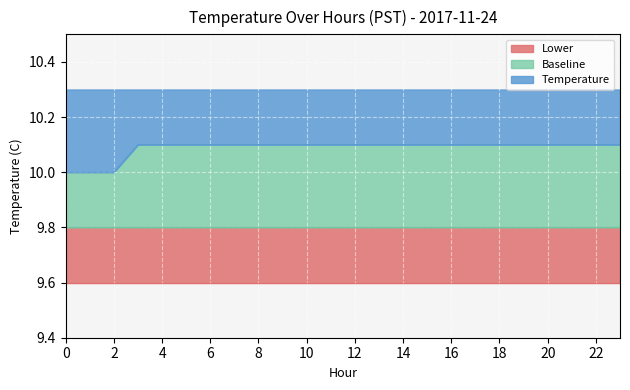

What are all the series names shown in the legend?

Lower, Baseline, Temperature